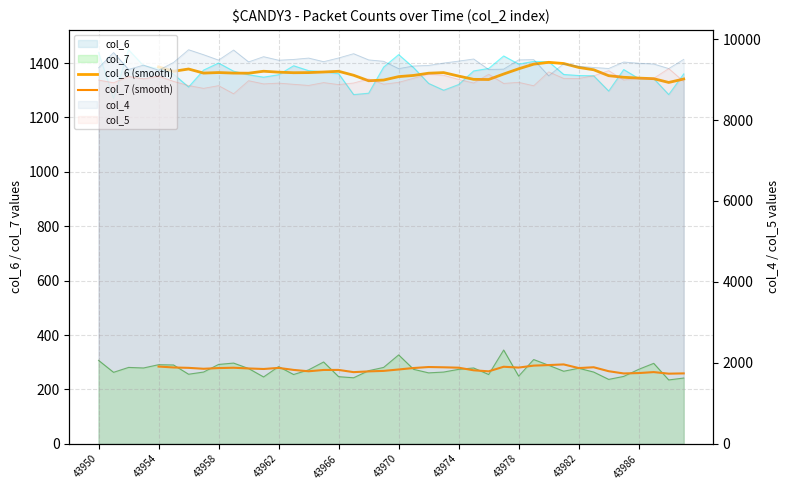

What is the difference between the maximum and minimum values in the col_7 (smooth) series?

34.0